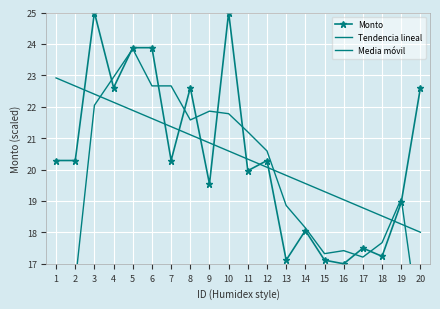

The Monto series shows 27.5 at 14. True or false?

False